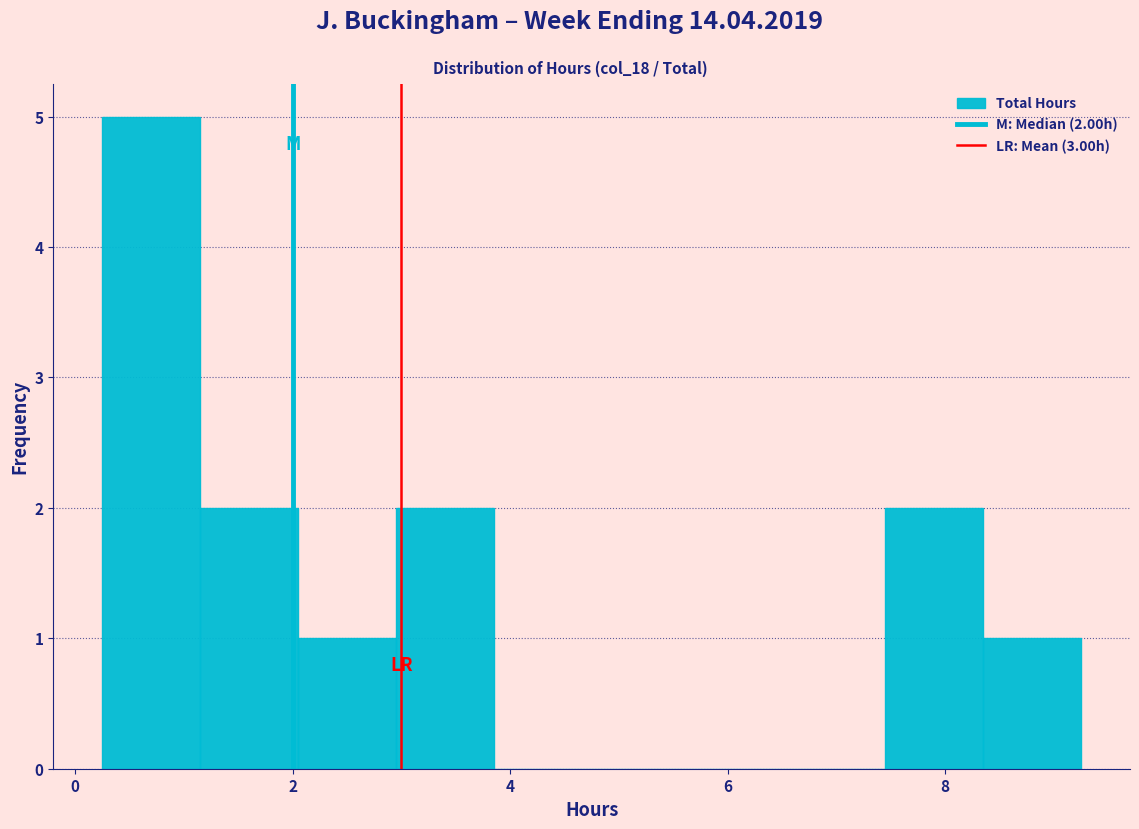

Which range on the x-axis has the tallest bar?

0.25 to 1.15